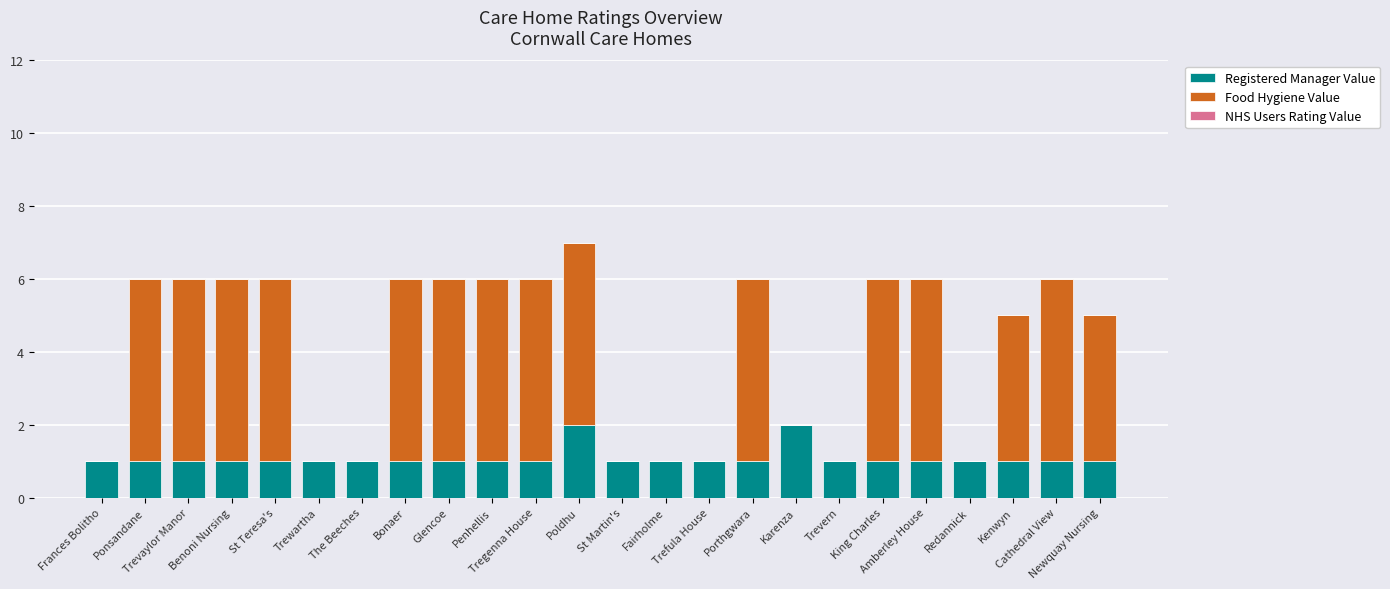

What is the sum of all Registered Manager Value values?

26